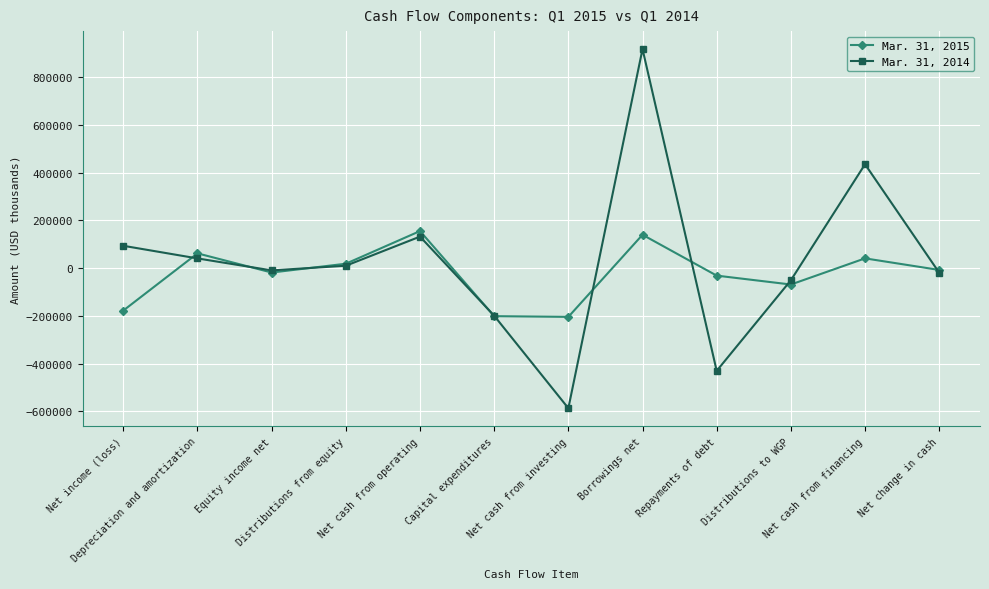

What is the value of the Mar. 31, 2014 point at the 12th from the left?

-18966